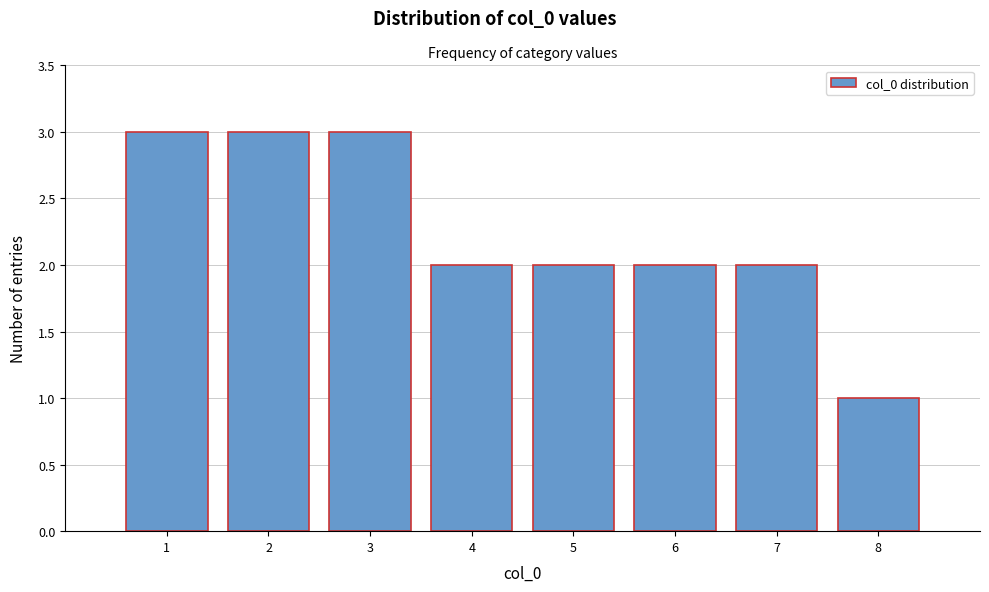

Reading left to right, transcribe this chart: for each bar, give the range it covers on the x-axis and its height. The values are not printed on the chart, so give them approximately, as read against the axis.

0.5 to 1.5: 3
1.5 to 2.5: 3
2.5 to 3.5: 3
3.5 to 4.5: 2
4.5 to 5.5: 2
5.5 to 6.5: 2
6.5 to 7.5: 2
7.5 to 8.5: 1